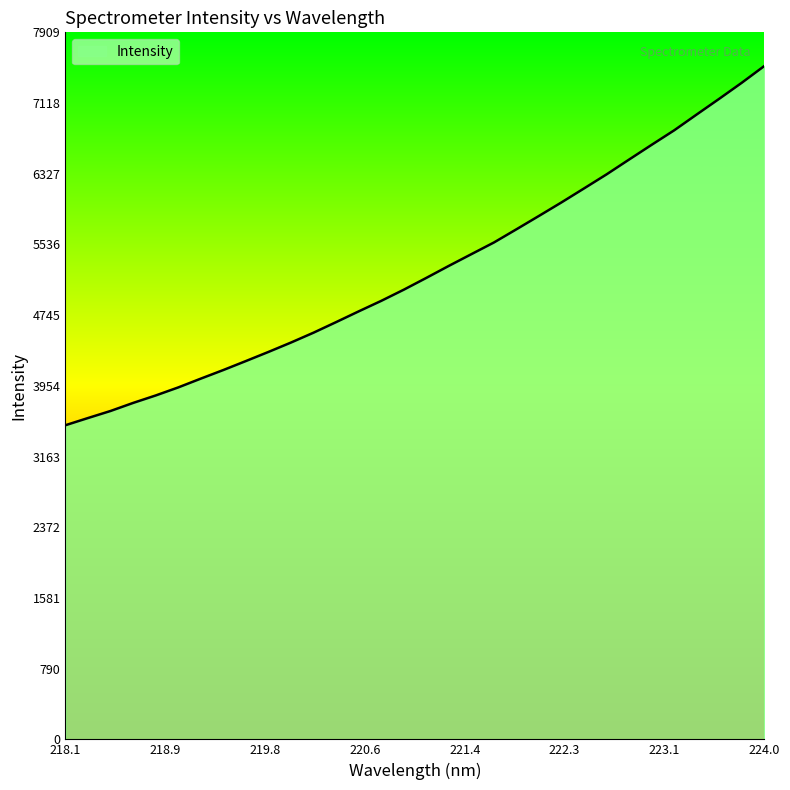

What is the difference between the maximum and minimum values?

4018.6